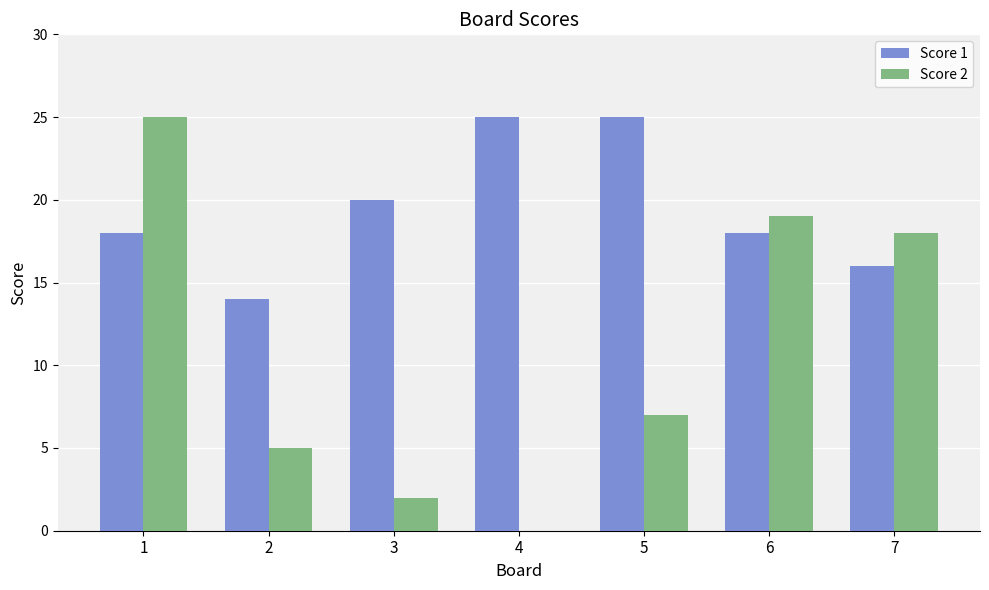

What is the maximum value for Score 1?

25